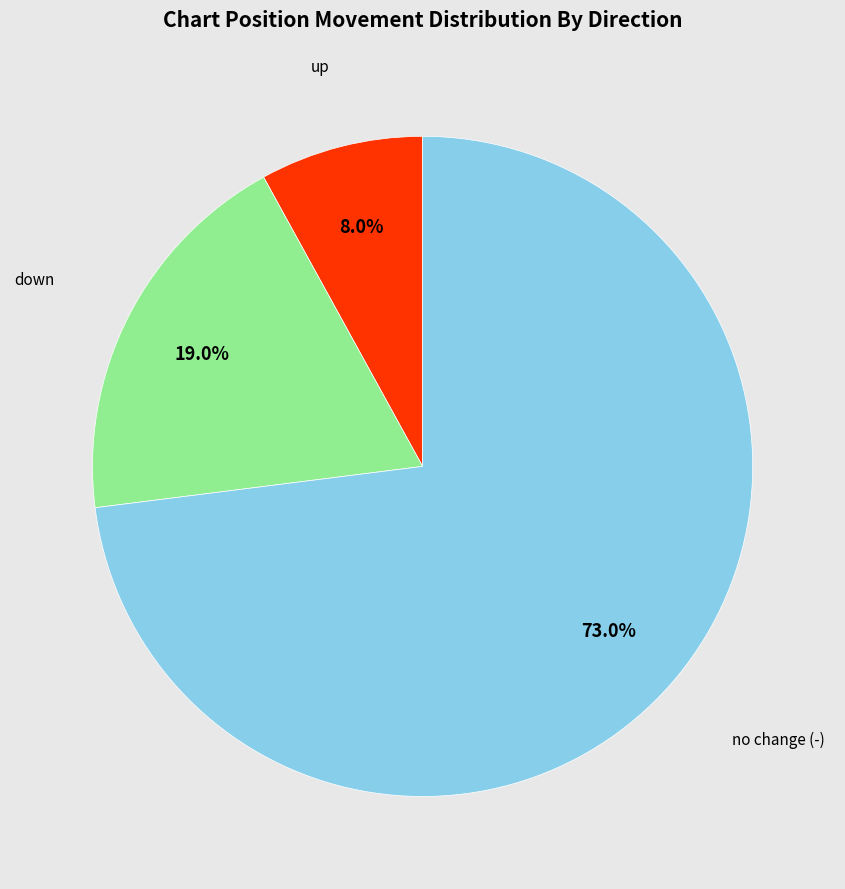

What is the largest slice in the pie chart?

no change (-)